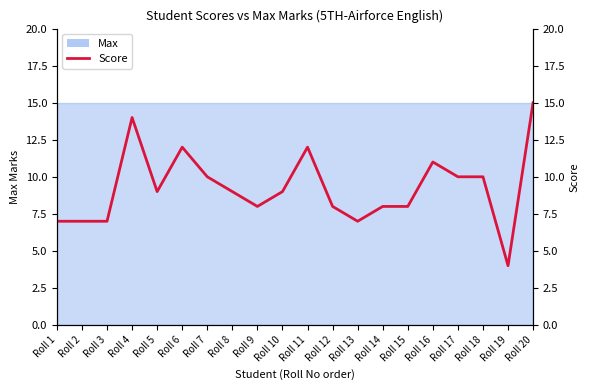

Reading right to left, list all the values displayed in this chart.

Roll 20=15	Roll 19=4	Roll 18=10	Roll 17=10	Roll 16=11	Roll 15=8	Roll 14=8	Roll 13=7	Roll 12=8	Roll 11=12	Roll 10=9	Roll 9=8	Roll 8=9	Roll 7=10	Roll 6=12	Roll 5=9	Roll 4=14	Roll 3=7	Roll 2=7	Roll 1=7